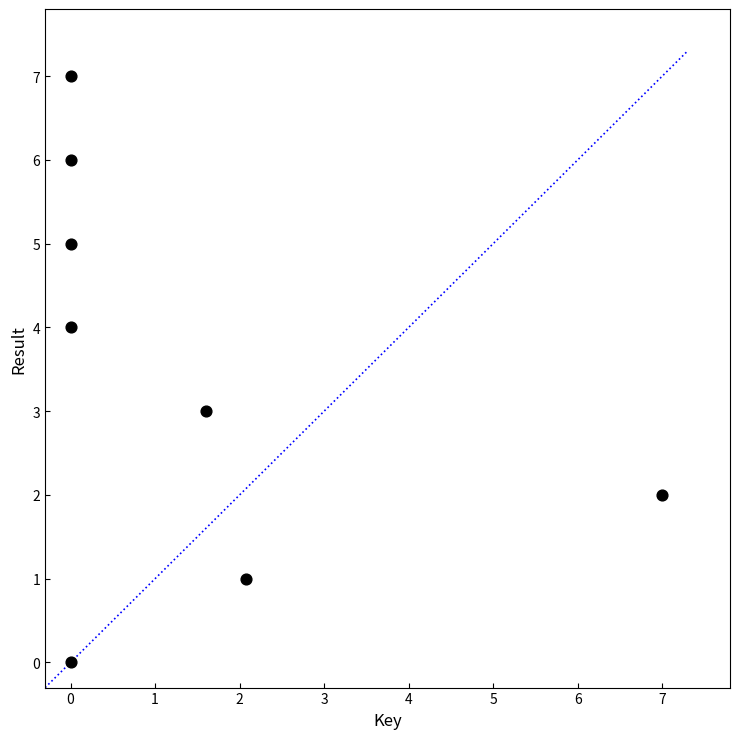

What is the range of Y values (max minus min)?

7